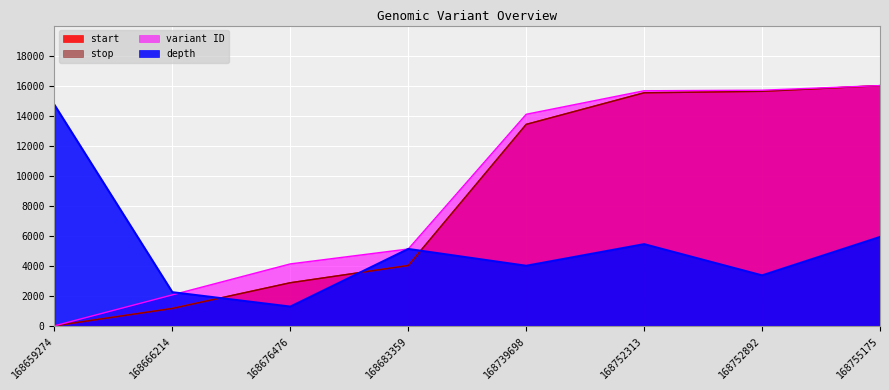

What is the total value across all series at 168755175?

53920.0